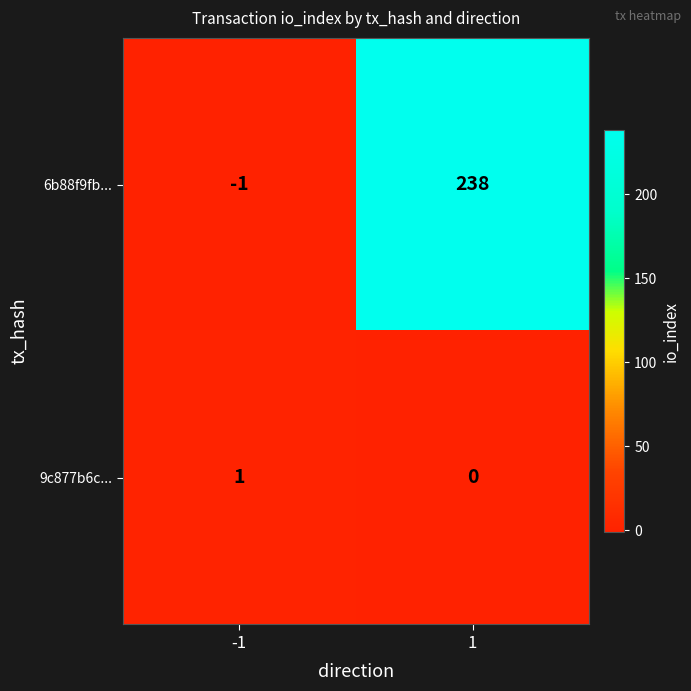

Count the number of categories in the chart.

2